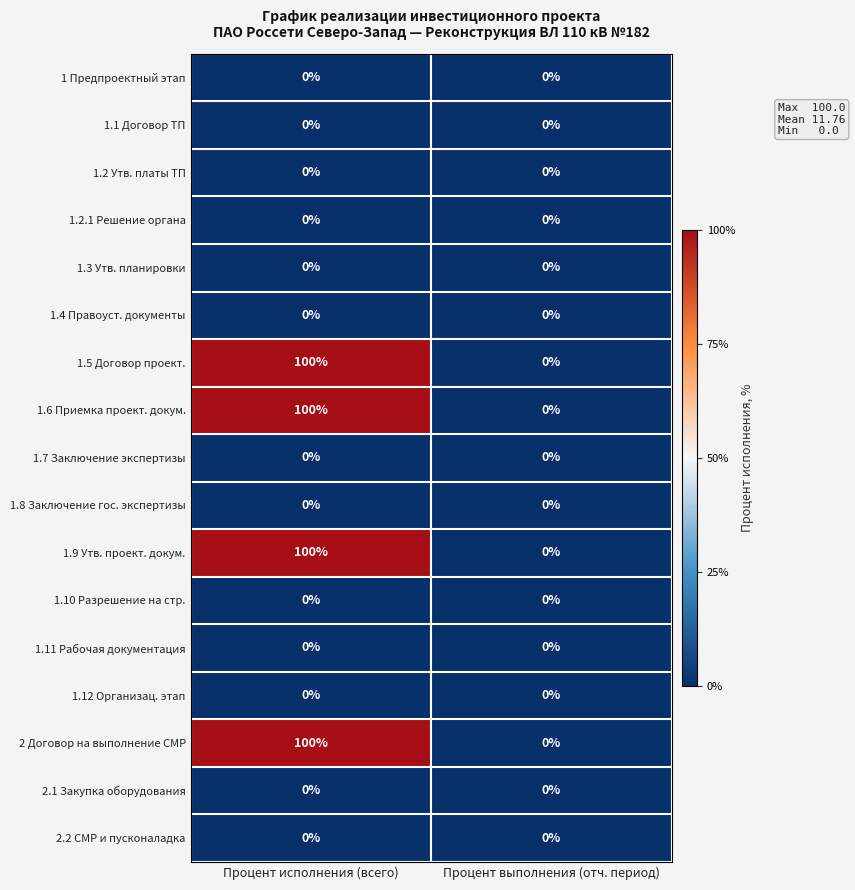

The value of 1.6 Приемка проект. докум. at Процент исполнения (всего) is 100. True or false?

True